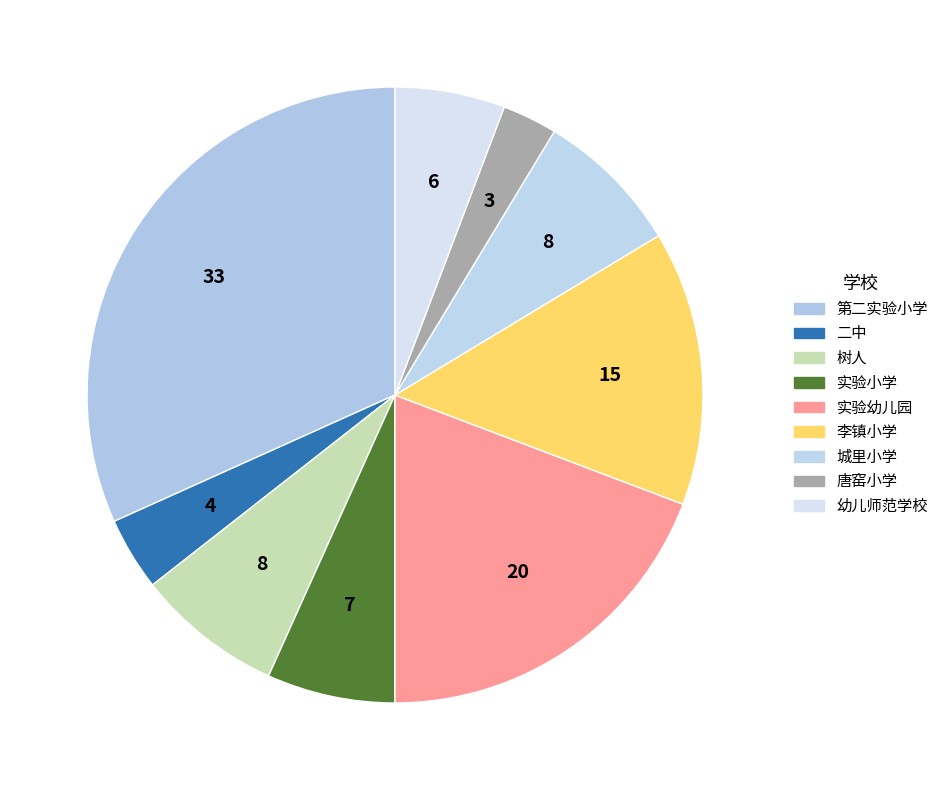

How many slices are in this pie chart?

9